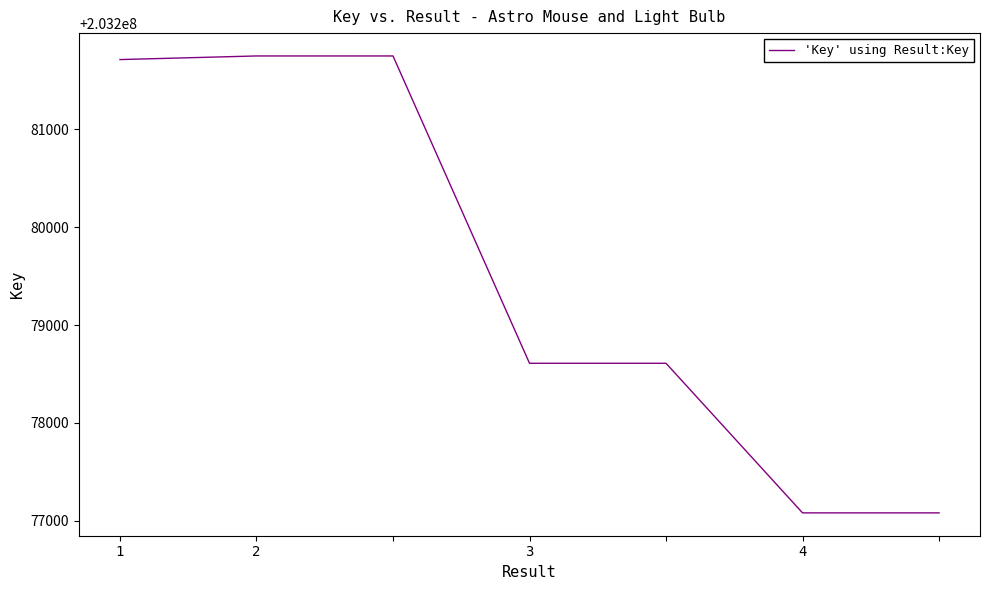

What is the difference between the maximum and minimum values?

4673